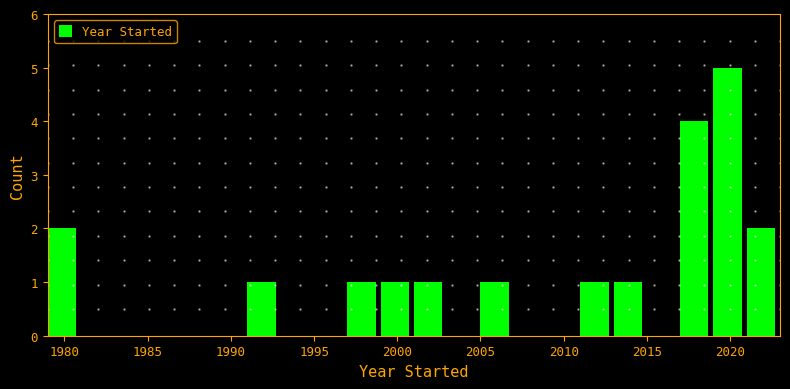

Reading left to right, transcribe this chart: for each bar, give the range it covers on the x-axis and its height. The values are not printed on the chart, so give them approximately, as read against the axis.

1979 to 1981: 2
1981 to 1983: 0
1983 to 1985: 0
1985 to 1987: 0
1987 to 1989: 0
1989 to 1991: 0
1991 to 1993: 1
1993 to 1995: 0
1995 to 1997: 0
1997 to 1999: 1
1999 to 2001: 1
2001 to 2003: 1
2003 to 2005: 0
2005 to 2007: 1
2007 to 2009: 0
2009 to 2011: 0
2011 to 2013: 1
2013 to 2015: 1
2015 to 2017: 0
2017 to 2019: 4
2019 to 2021: 5
2021 to 2023: 2